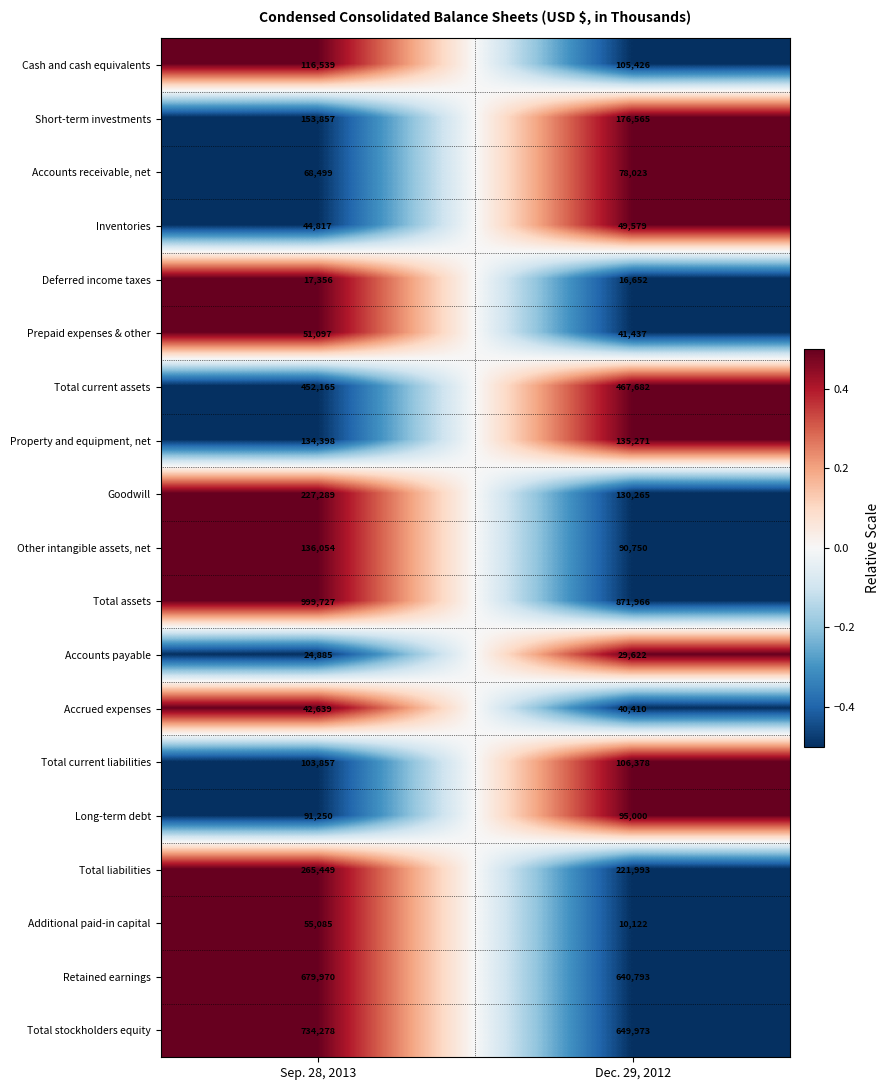

Where is Total assets nearest to the value 935846?

Dec. 29, 2012